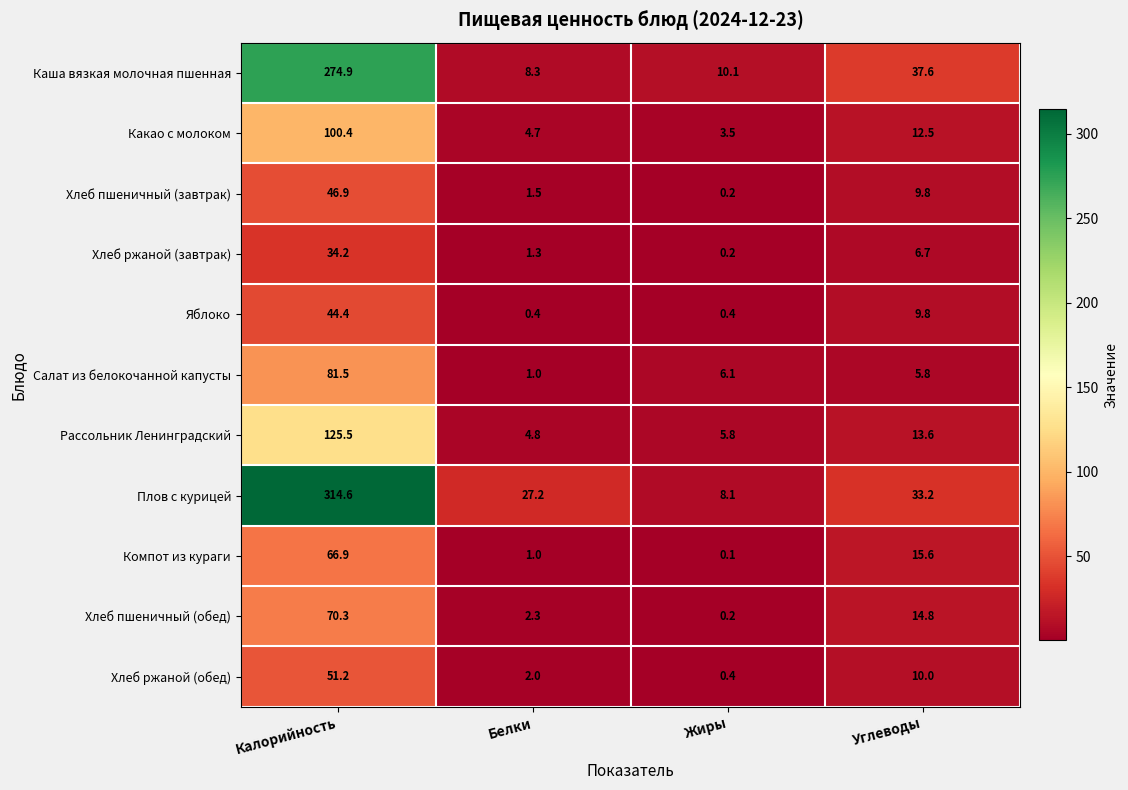

The value of Какао с молоком at Белки is 4.7. True or false?

True